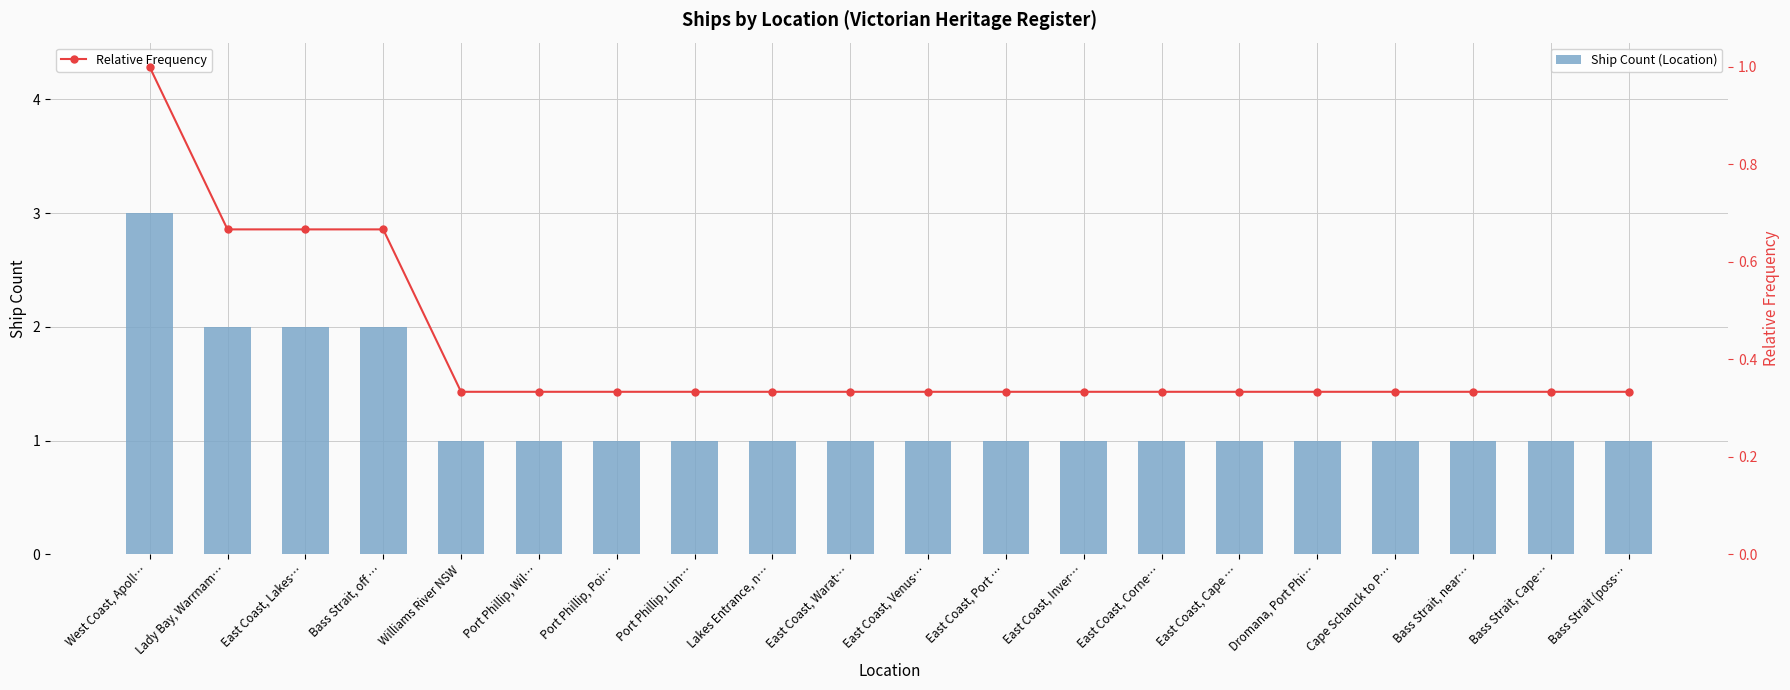

Which category has the lowest value across all series?

Williams River NSW